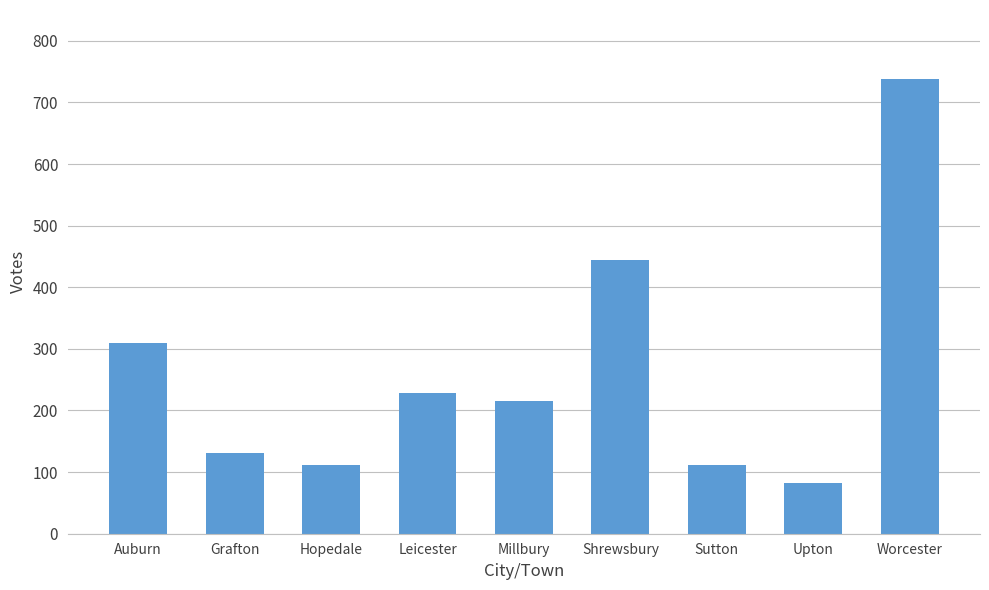

What position from the right is Hopedale?

7